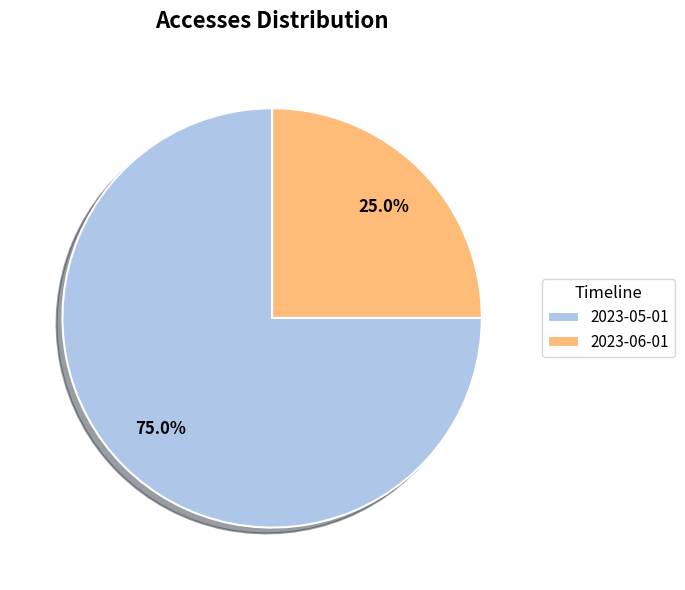

Rank the categories by value from lowest to highest.

2023-06-01, 2023-05-01